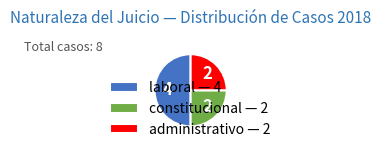

Between constitucional — 2 and laboral — 4, which is larger?

laboral — 4